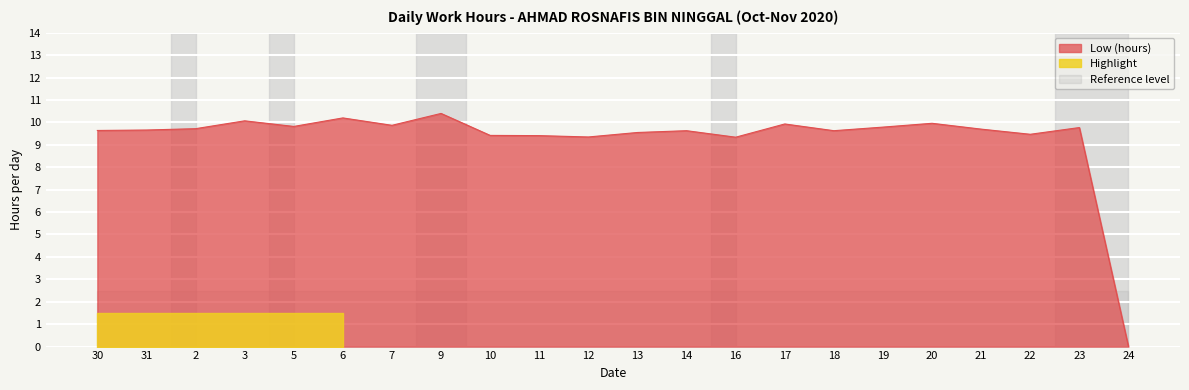

What is the difference between the values at 2 and 12?

0.4